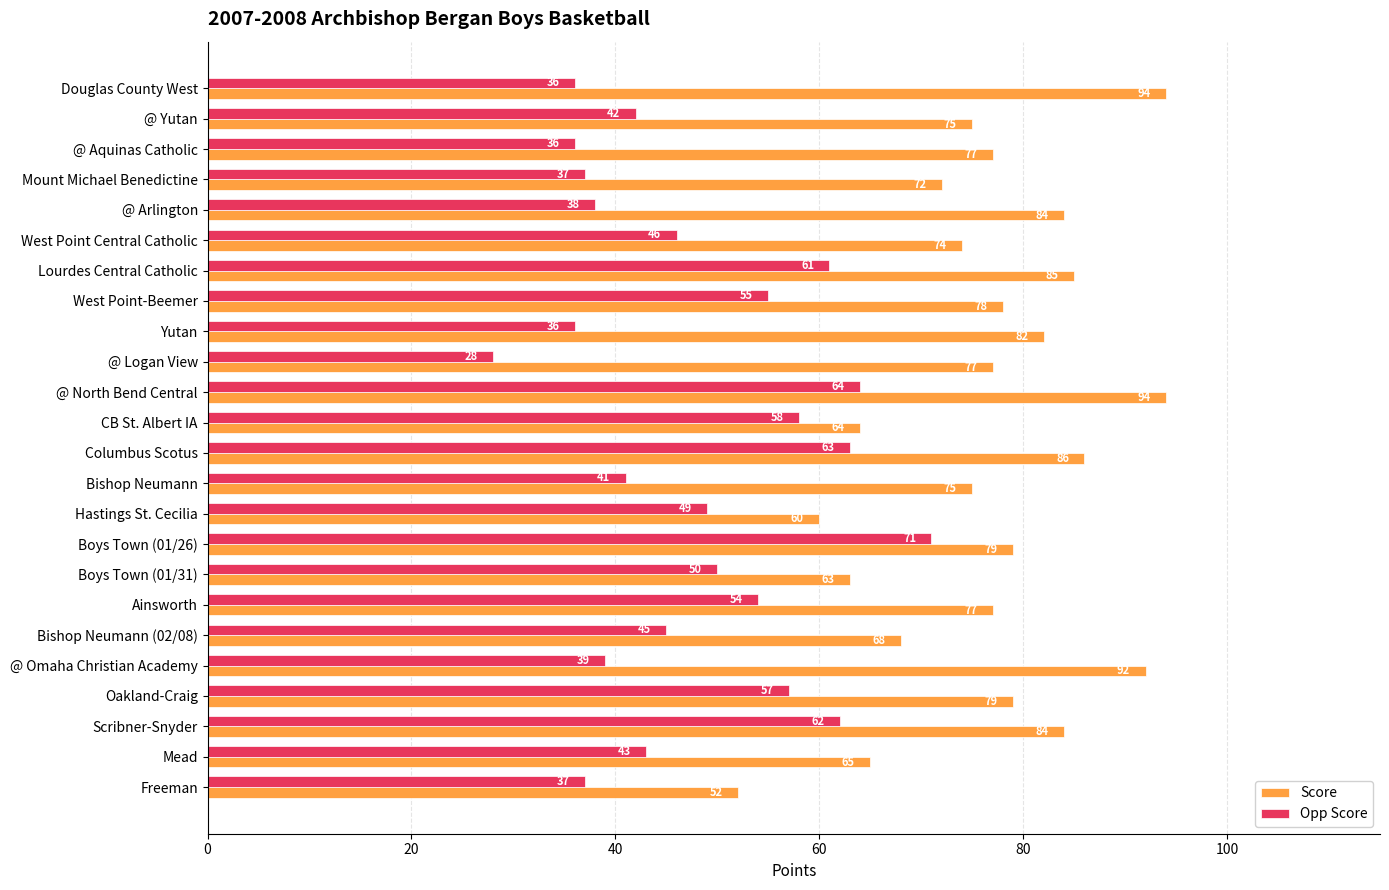

Is it true that Score equals 65 at Mead?

True